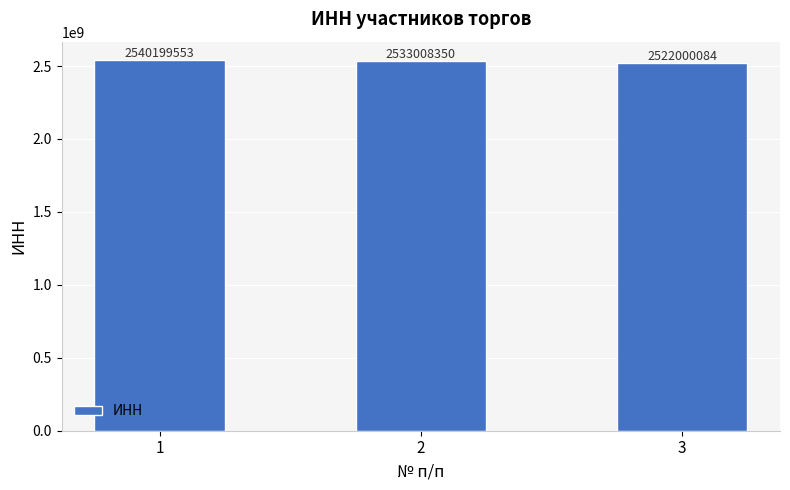

Which label corresponds to the largest value in the chart?

1